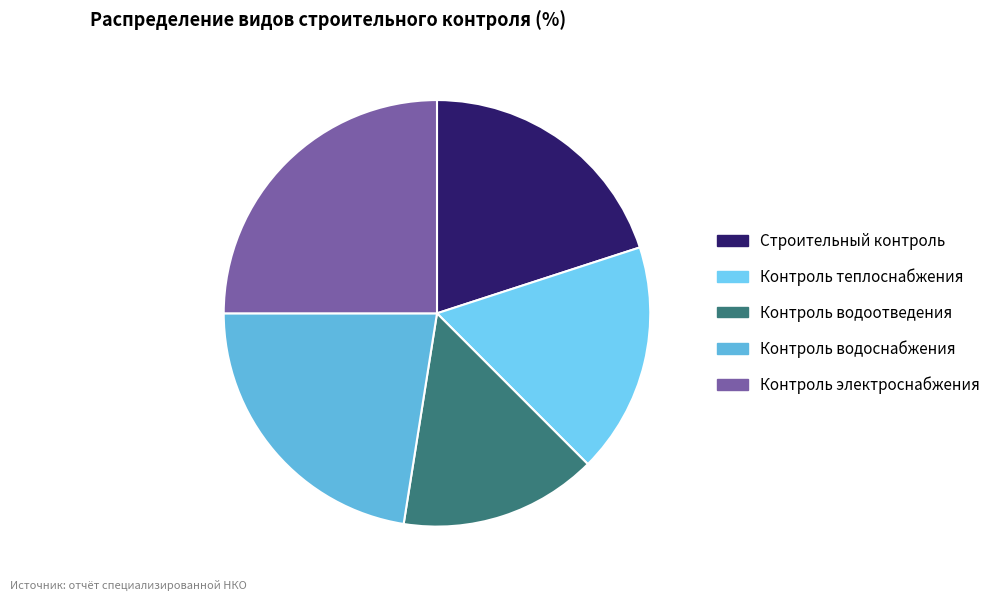

Rank the categories by value from highest to lowest.

Контроль электроснабжения, Контроль водоснабжения, Строительный контроль, Контроль теплоснабжения, Контроль водоотведения